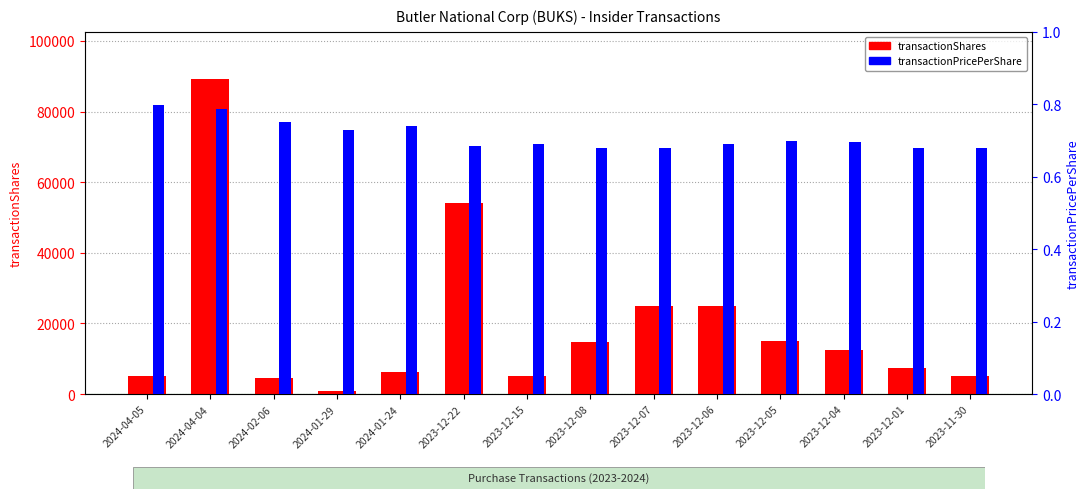

What are all the series names shown in the legend?

transactionShares, transactionPricePerShare